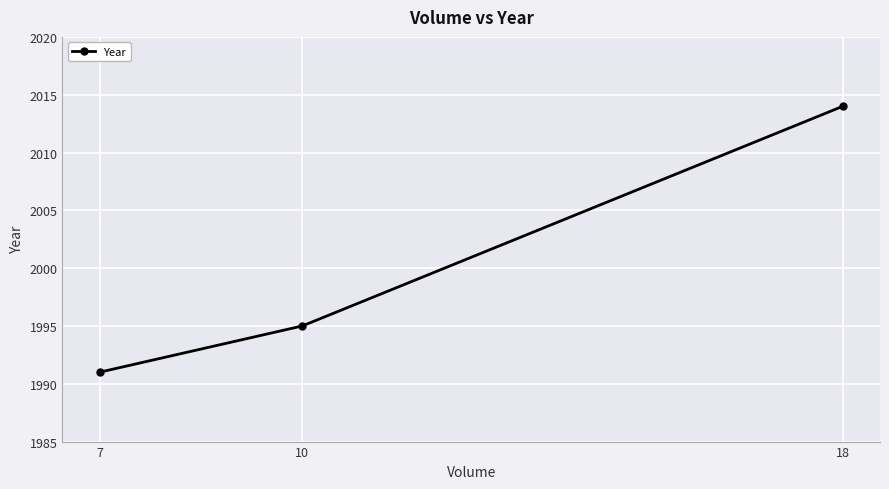

Is this an area chart (filled region under the line)?

No